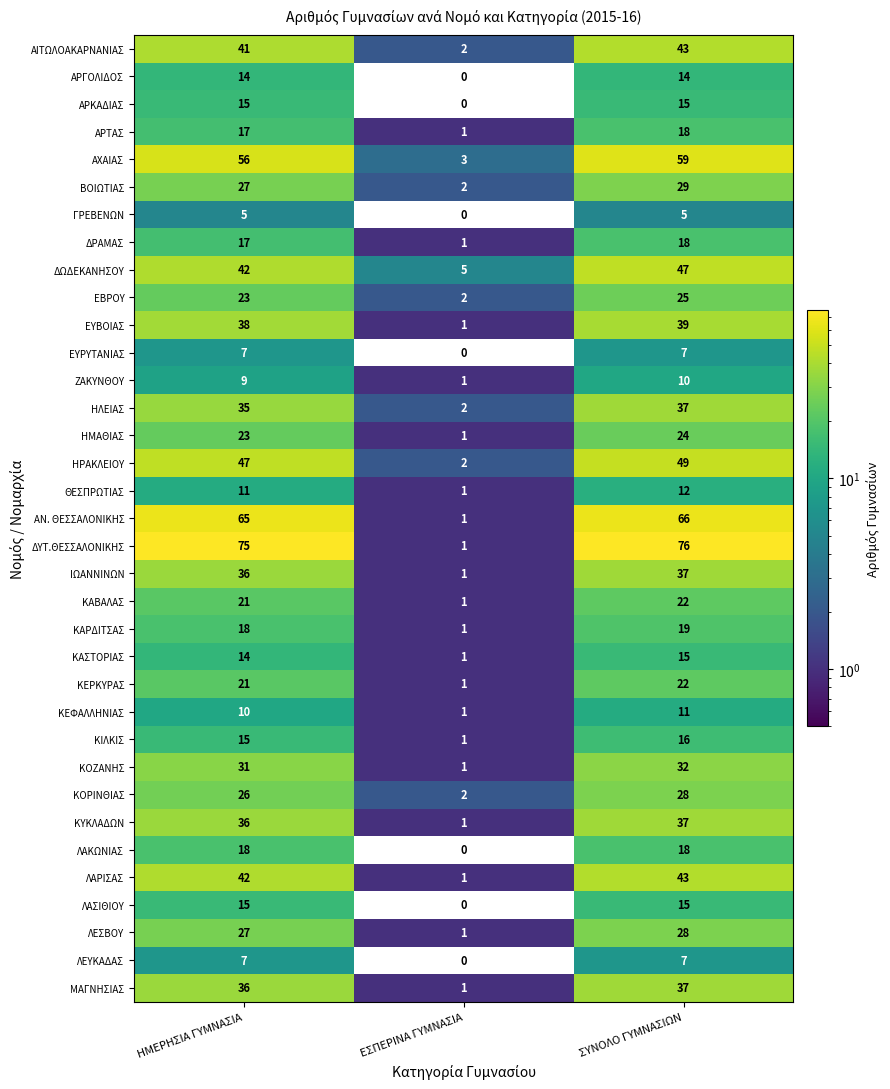

What is the difference between the maximum and minimum values in the ΚΟΖΑΝΗΣ series?

31